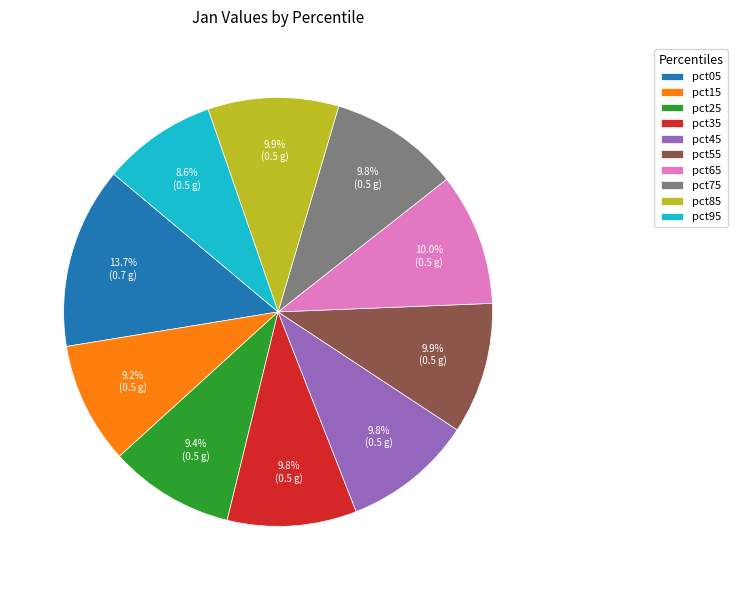

What percentage is the pct05 slice, to the nearest percent?

14%